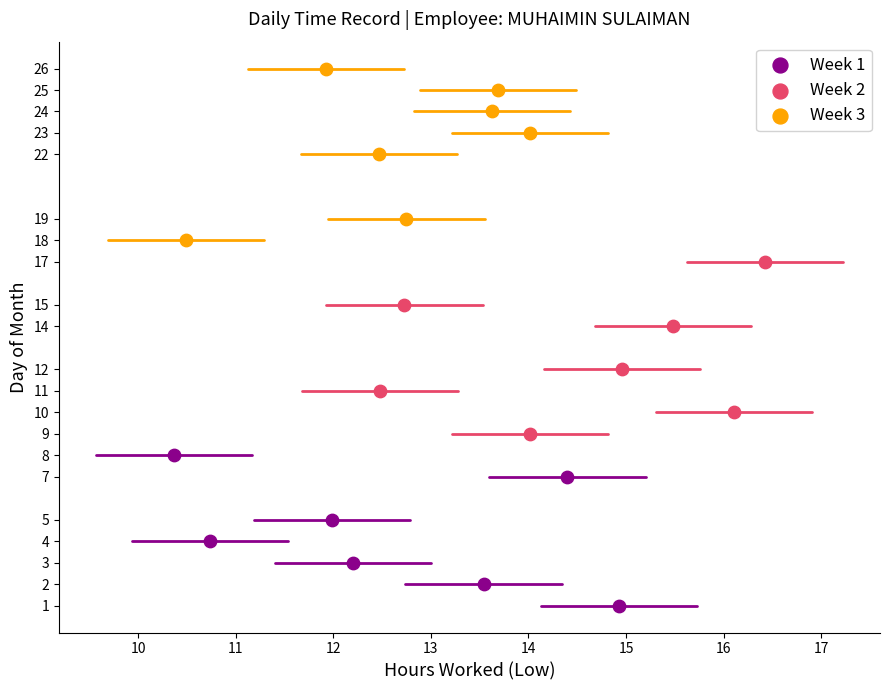

Which series reaches the maximum Y coordinate?

Week 3